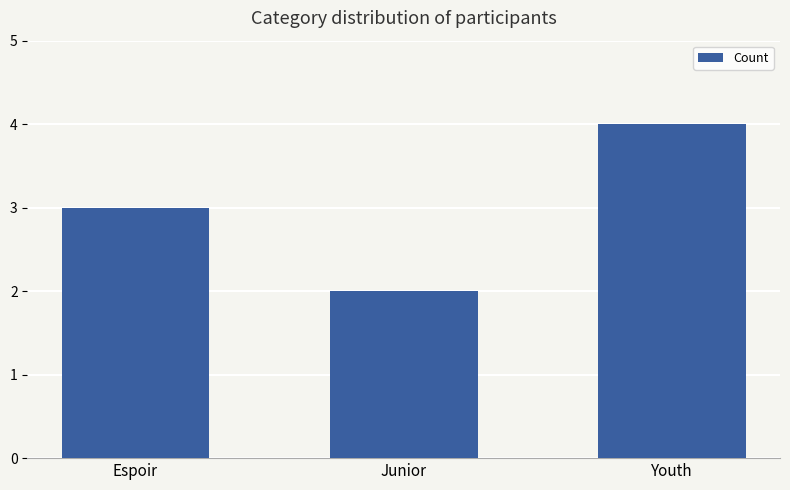

Does the chart contain any negative values?

No